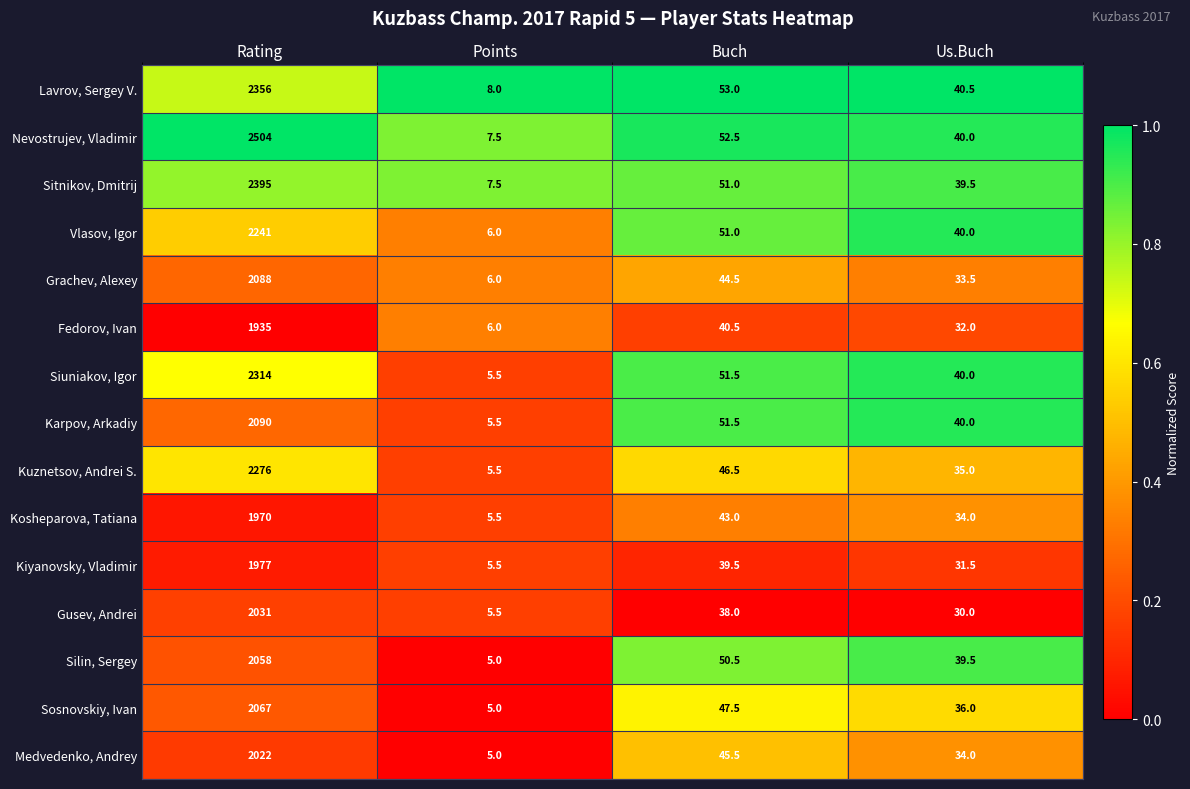

What is the difference between the maximum and minimum values in the Siuniakov, Igor series?

2308.5